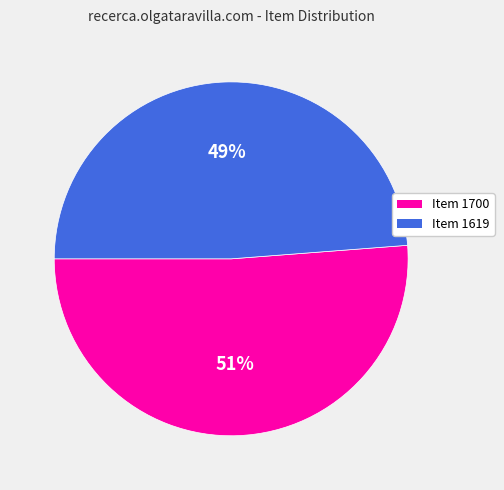

How many segments does this pie chart have?

2